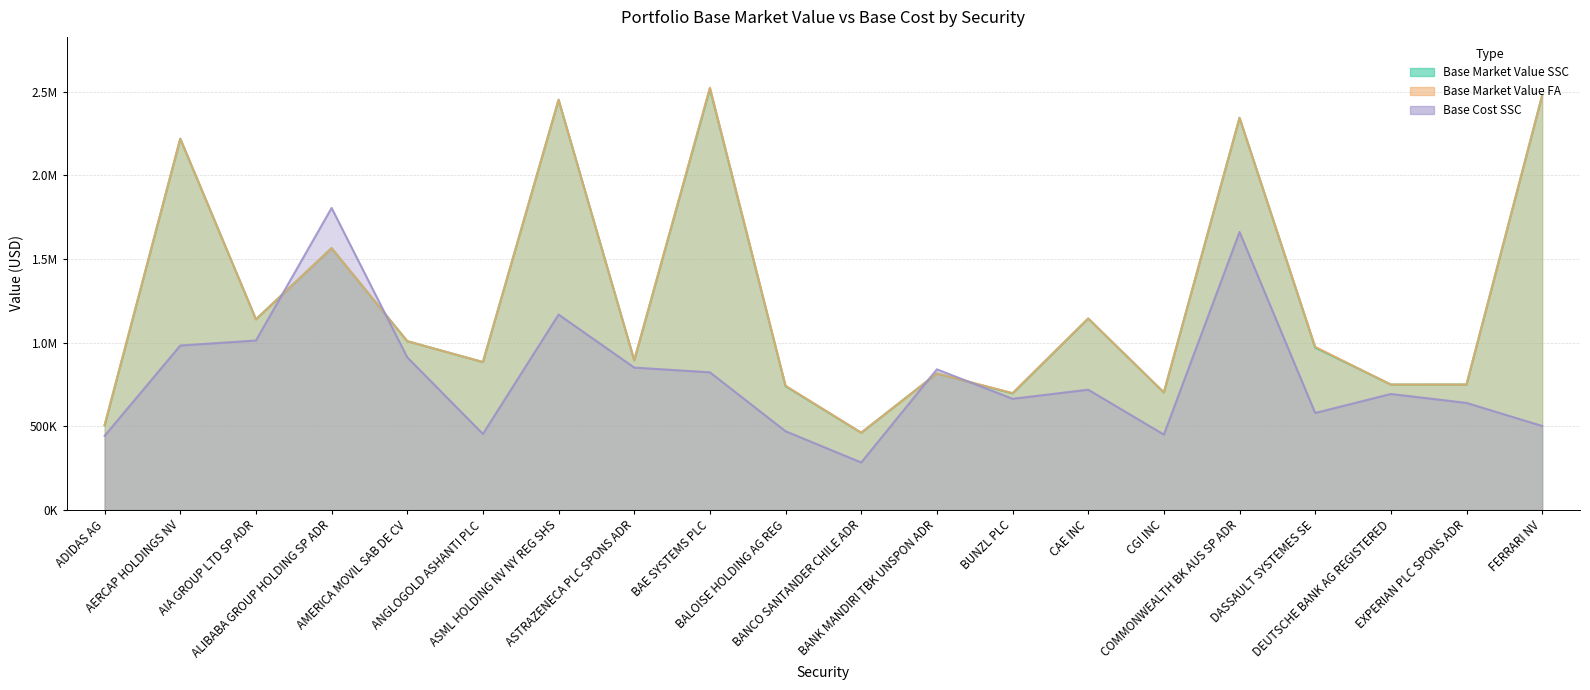

Reading left to right, extract all data points from this chart.

Base Market Value SSC: ADIDAS AG=505390.6	AERCAP HOLDINGS NV=2219607.0	AIA GROUP LTD SP ADR=1139670.0	ALIBABA GROUP HOLDING SP ADR=1564944.6	AMERICA MOVIL SAB DE CV=1008963.5	ANGLOGOLD ASHANTI PLC=884058.0	ASML HOLDING NV NY REG SHS=2452253.4	ASTRAZENECA PLC SPONS ADR=894464.0	BAE SYSTEMS PLC=2519733.3	BALOISE HOLDING AG REG=739863.3	BANCO SANTANDER CHILE ADR=461526.0	BANK MANDIRI TBK UNSPON ADR=815835.0	BUNZL PLC=696882.9	CAE INC=1144457.0	CGI INC=702361.0	COMMONWEALTH BK AUS SP ADR=2344377.6	DASSAULT SYSTEMES SE=971032.8	DEUTSCHE BANK AG REGISTERED=749568.0	EXPERIAN PLC SPONS ADR=749856.0	FERRARI NV=2478237.0
Base Market Value FA: ADIDAS AG=507414.6	AERCAP HOLDINGS NV=2219607.0	AIA GROUP LTD SP ADR=1139670.0	ALIBABA GROUP HOLDING SP ADR=1564944.6	AMERICA MOVIL SAB DE CV=1008963.5	ANGLOGOLD ASHANTI PLC=884058.0	ASML HOLDING NV NY REG SHS=2452253.4	ASTRAZENECA PLC SPONS ADR=894464.0	BAE SYSTEMS PLC=2525065.5	BALOISE HOLDING AG REG=742662.3	BANCO SANTANDER CHILE ADR=461526.0	BANK MANDIRI TBK UNSPON ADR=815835.0	BUNZL PLC=698357.6	CAE INC=1144457.0	CGI INC=702361.0	COMMONWEALTH BK AUS SP ADR=2344377.6	DASSAULT SYSTEMES SE=974921.5	DEUTSCHE BANK AG REGISTERED=749568.0	EXPERIAN PLC SPONS ADR=749856.0	FERRARI NV=2478237.0
Base Cost SSC: ADIDAS AG=442936.3	AERCAP HOLDINGS NV=982960.3	AIA GROUP LTD SP ADR=1012896.1	ALIBABA GROUP HOLDING SP ADR=1805443.2	AMERICA MOVIL SAB DE CV=912222.8	ANGLOGOLD ASHANTI PLC=454359.6	ASML HOLDING NV NY REG SHS=1167964.7	ASTRAZENECA PLC SPONS ADR=850998.0	BAE SYSTEMS PLC=822775.3	BALOISE HOLDING AG REG=470293.7	BANCO SANTANDER CHILE ADR=283688.7	BANK MANDIRI TBK UNSPON ADR=840525.1	BUNZL PLC=664333.7	CAE INC=718831.5	CGI INC=450420.4	COMMONWEALTH BK AUS SP ADR=1661639.5	DASSAULT SYSTEMES SE=579503.6	DEUTSCHE BANK AG REGISTERED=693363.7	EXPERIAN PLC SPONS ADR=639661.2	FERRARI NV=501929.7